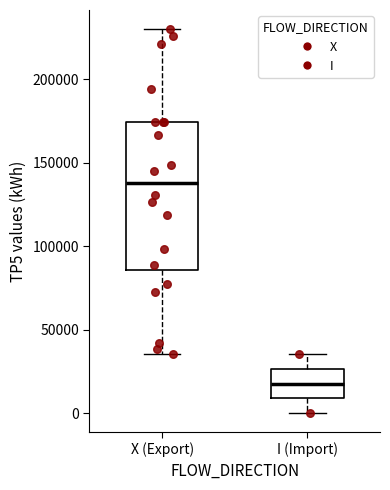

Reading left to right, transcribe this box plot: for each box, give where its median line is, the range the box spans, and where its two whiskers end, as read against the y-axis. The values are not printed on the chart, so give them approximately, as read against the axis.

X (Export): median 140000, box 85000 to 175000, whiskers 35000 to 230000
I (Import): median 20000, box 10000 to 25000, whiskers 0 to 35000